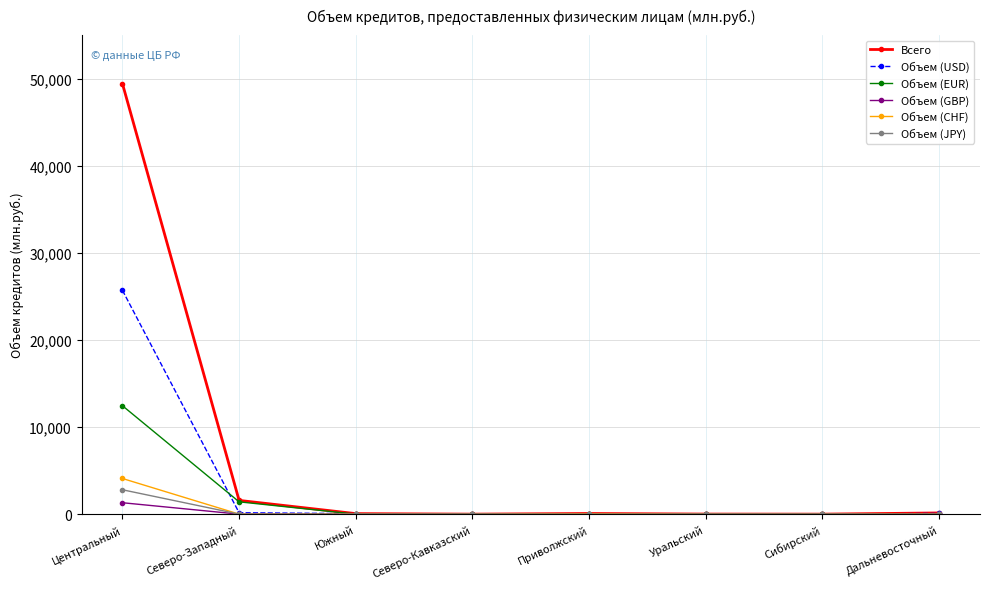

What is the greatest value displayed?

49432